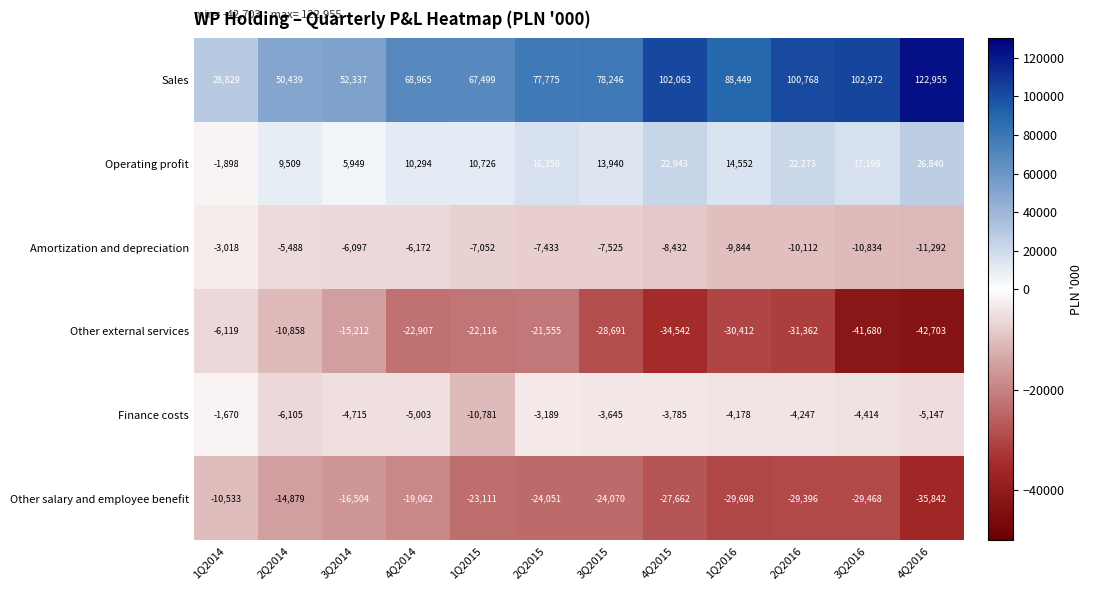

Is it true that Other external services equals -23828 at 3Q2016?

False